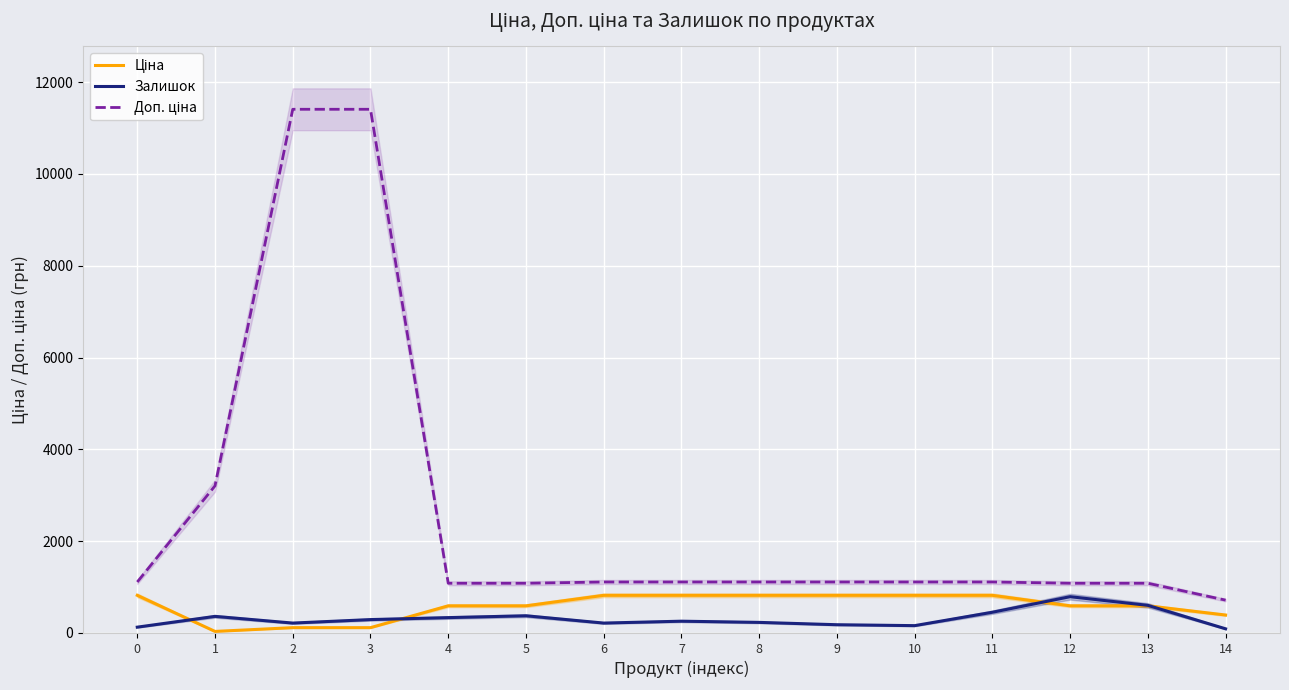

At which category is the sum across all series the highest?

3